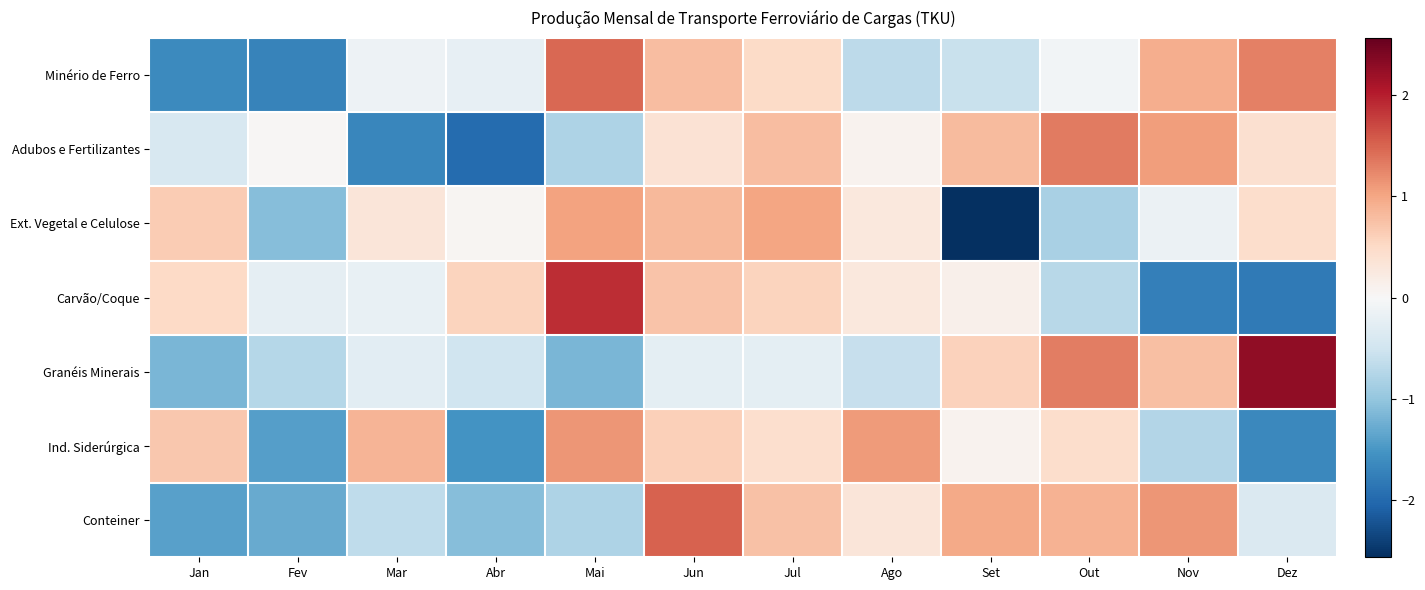

What is the maximum value shown in the chart?

2.3